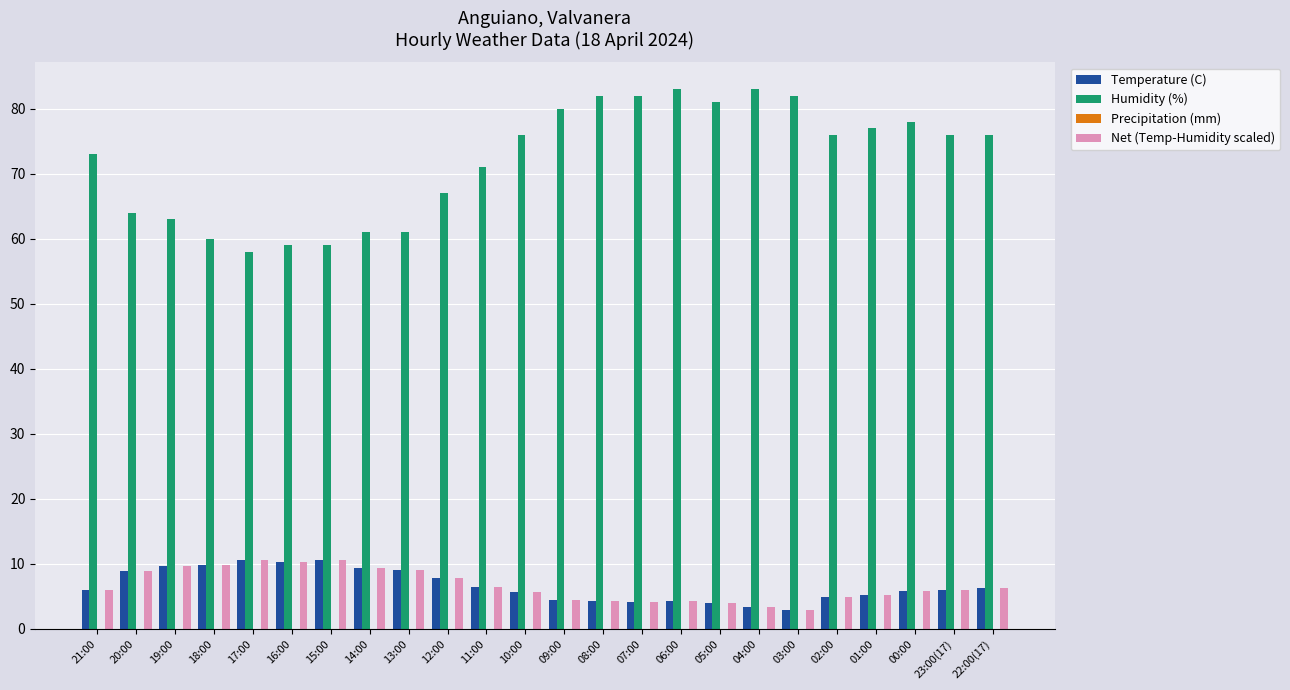

What position from the left is 13:00?

9